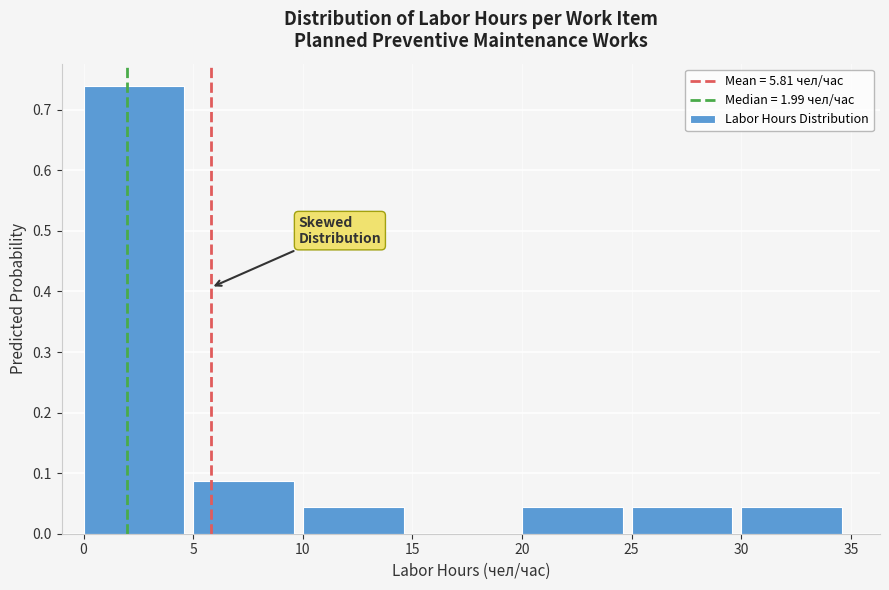

Reading left to right, transcribe this chart: for each bar, give the range it covers on the x-axis and its height. The values are not printed on the chart, so give them approximately, as read against the axis.

0 to 5: 0.74
5 to 10: 0.09
10 to 15: 0.04
15 to 20: 0
20 to 25: 0.04
25 to 30: 0.04
30 to 35: 0.04